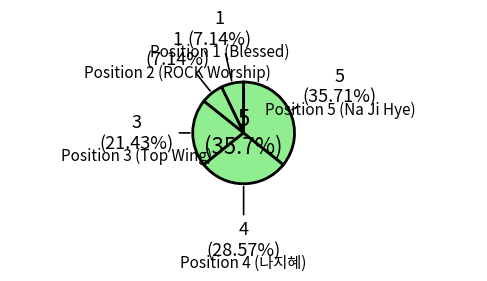

Do Position 4 (나지혜) and Position 5 (Na Ji Hye) together represent more than half of the pie?

Yes